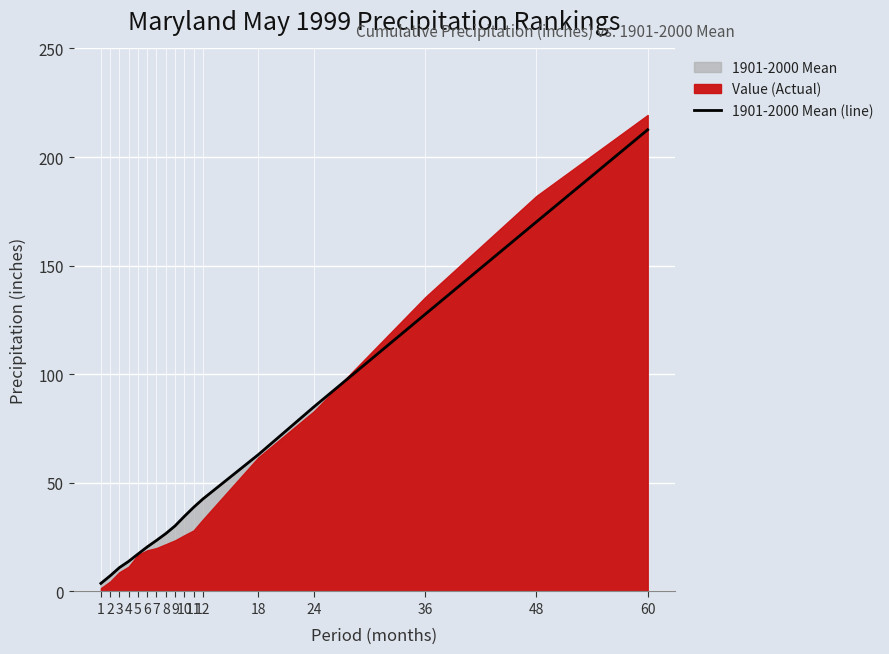

The chart shows a value of 1.6 at 1. True or false?

False